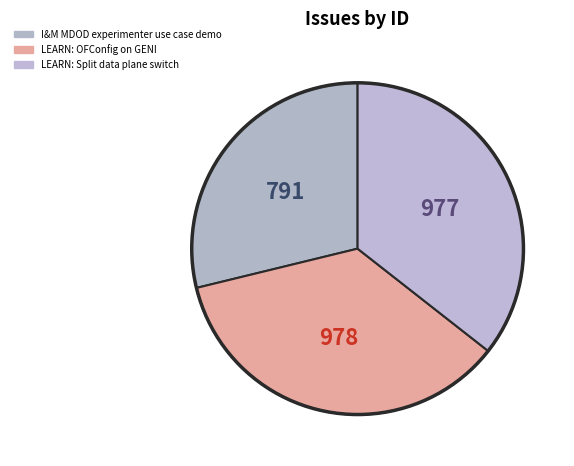

What is the smallest slice in the pie chart?

I&M MDOD experimenter use case demo